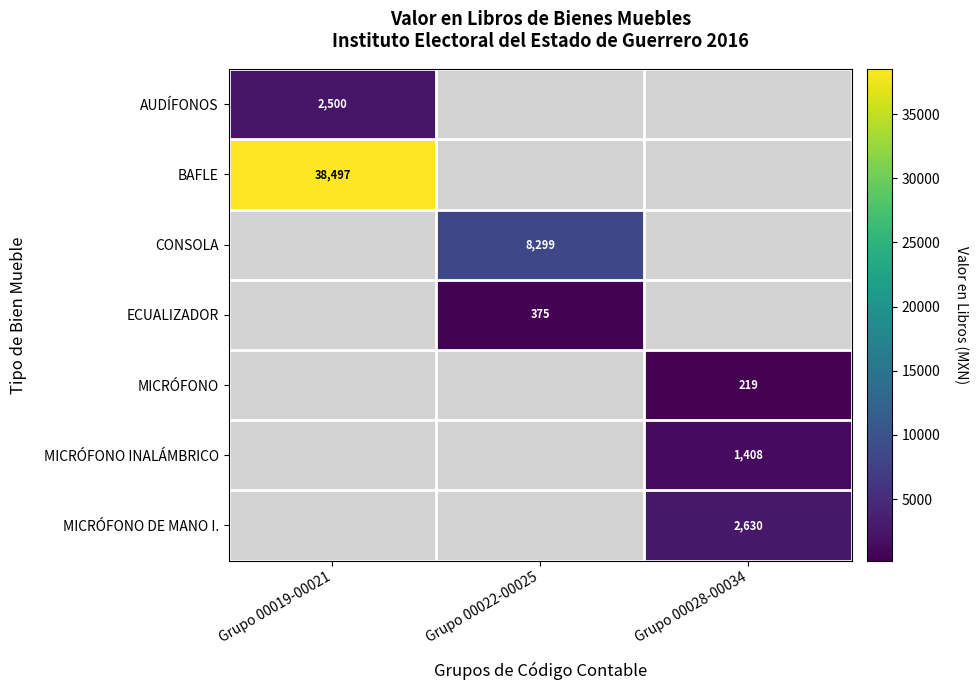

Is it true that AUDÍFONOS equals 2500 at Grupo 00019-00021?

True